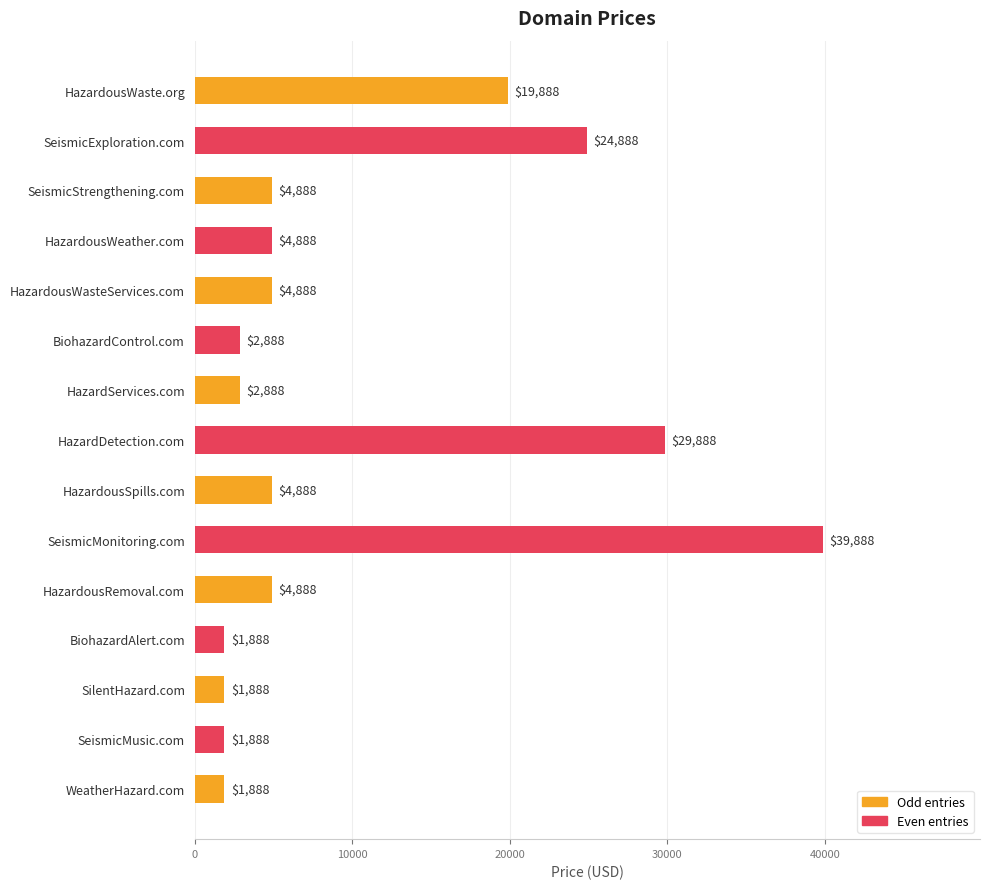

Where is the data nearest to the value 20888?

HazardousWaste.org